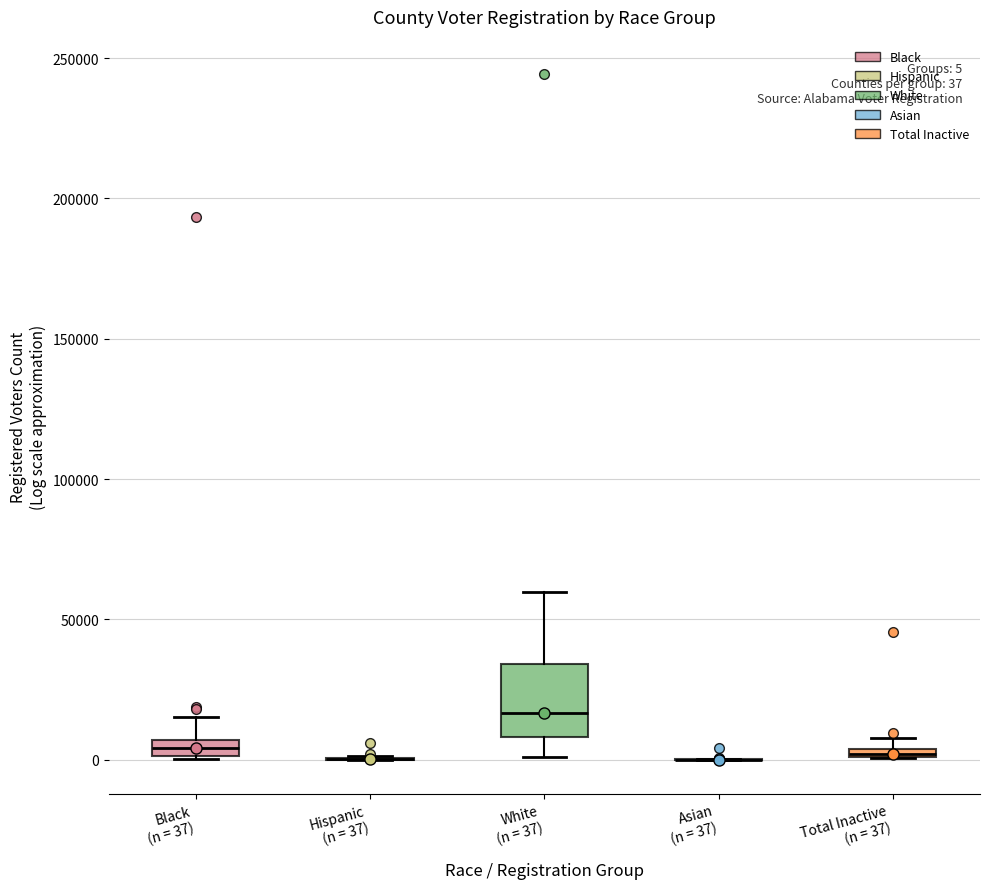

Which box is the tallest, from its lower edge to its upper edge?

White (n = 37)